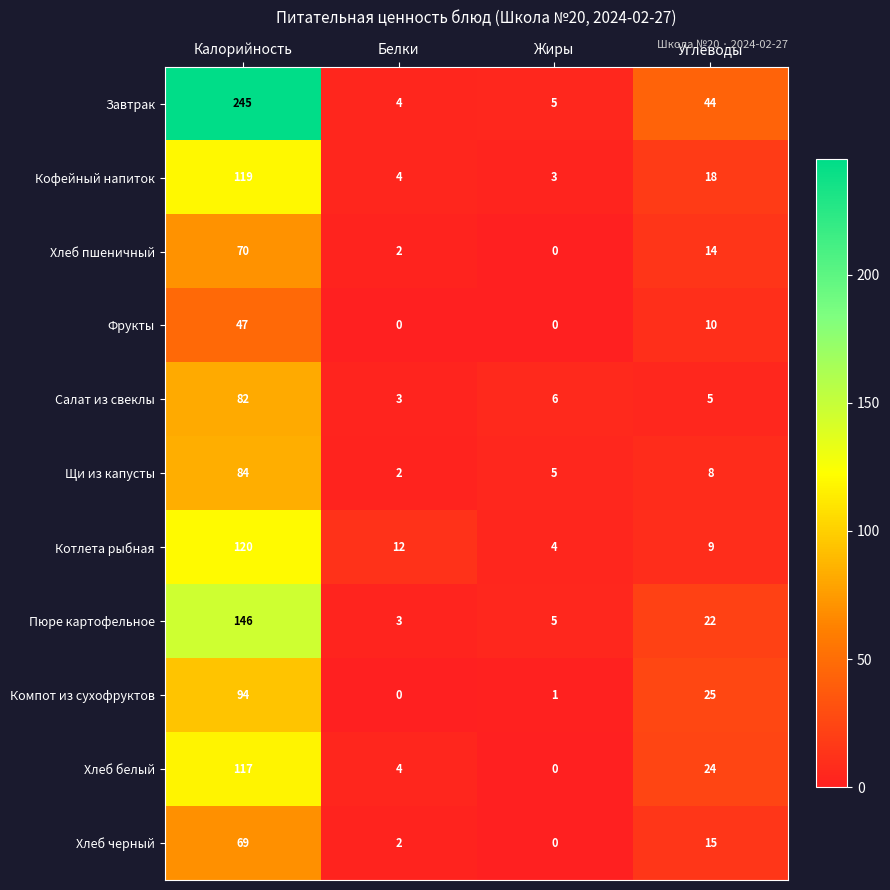

How many series are shown in this chart?

11